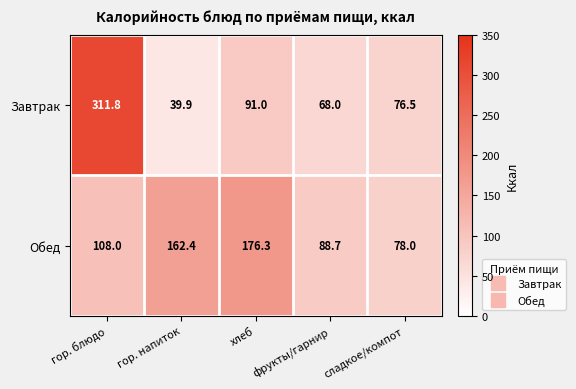

List the series in order of their peak value, lowest first.

Обед, Завтрак